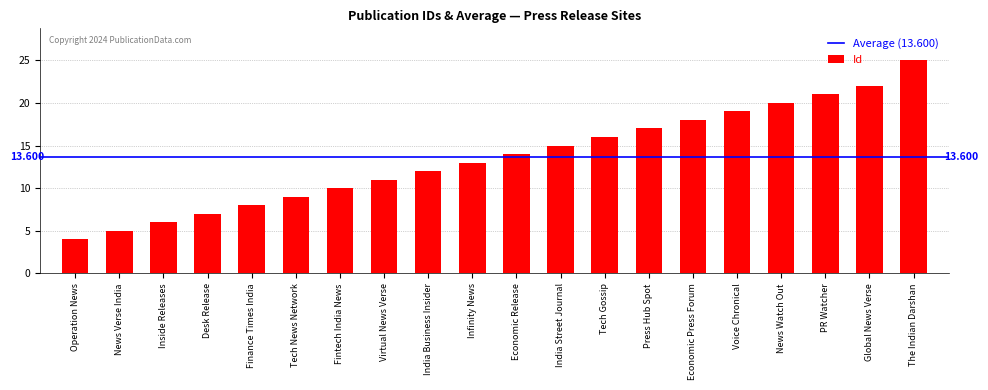

Which has a higher value, The Indian Darshan or India Business Insider?

The Indian Darshan